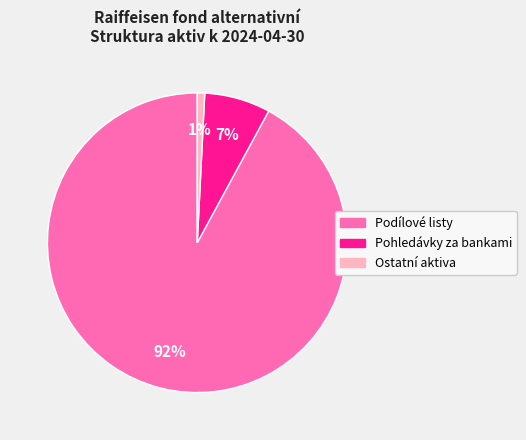

To the nearest percent, what is the difference between the largest and smallest slice percentages?

91%